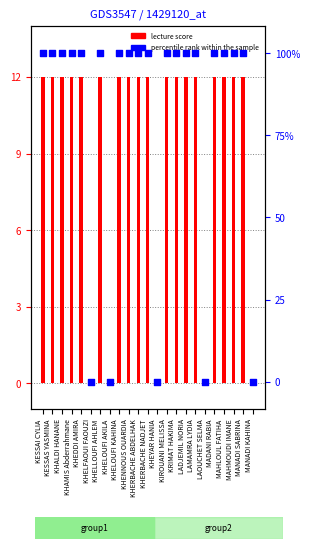

Which series has the largest total across all categories?

percentile rank within the sample